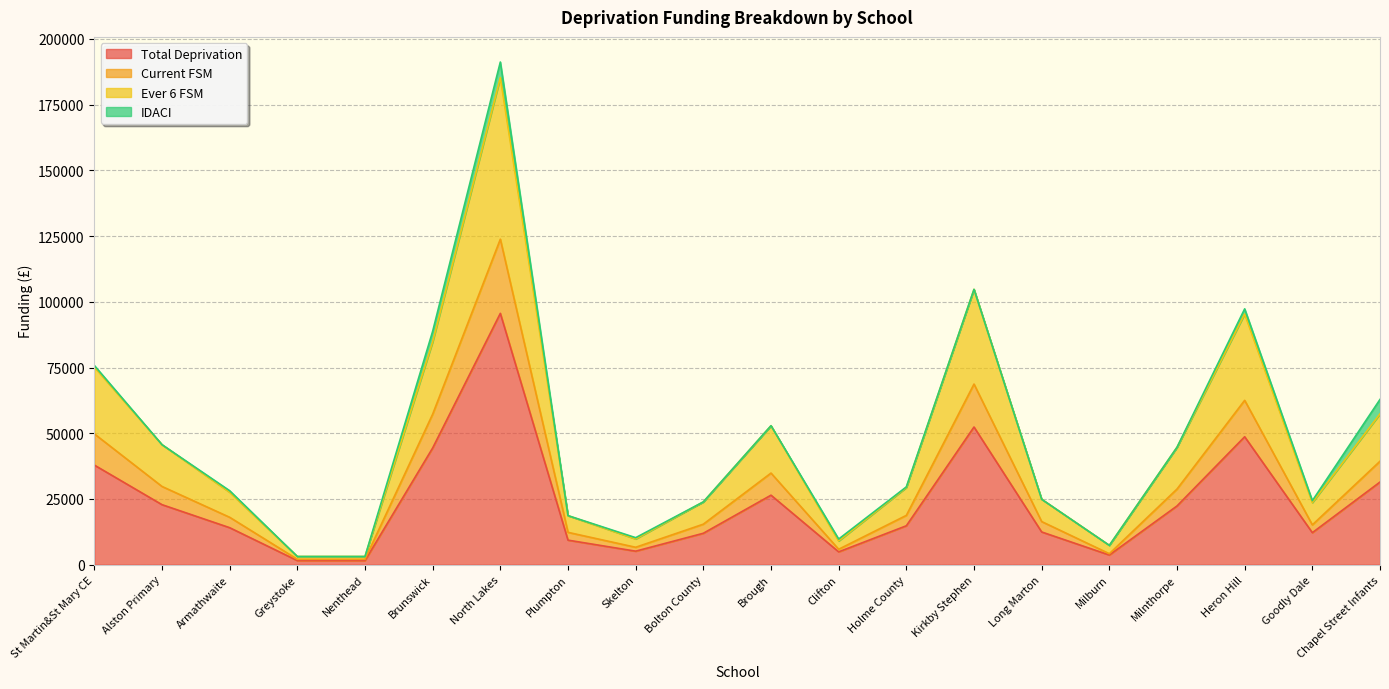

True or false: Total Deprivation has a value of 22830.0 at Alston Primary.

True